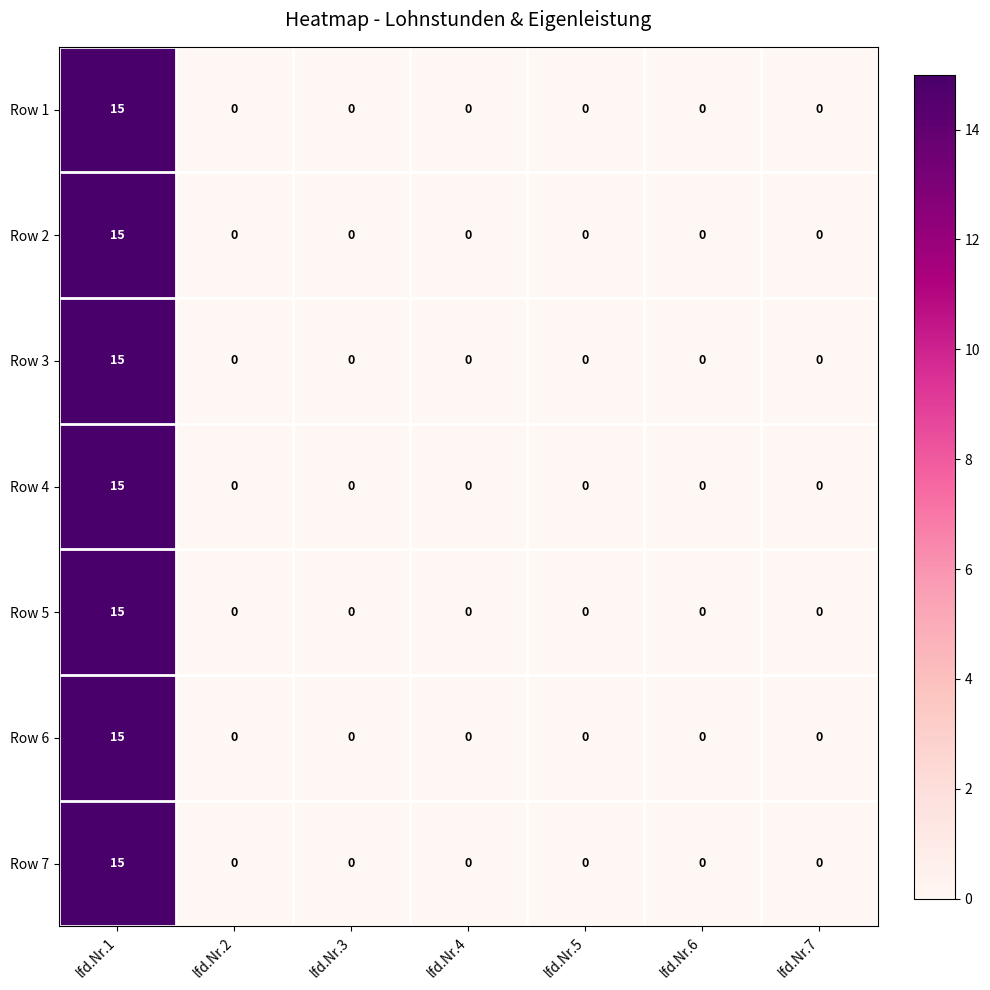

What is the sum of the Row 5 values at lfd.Nr.7 and lfd.Nr.1?

15